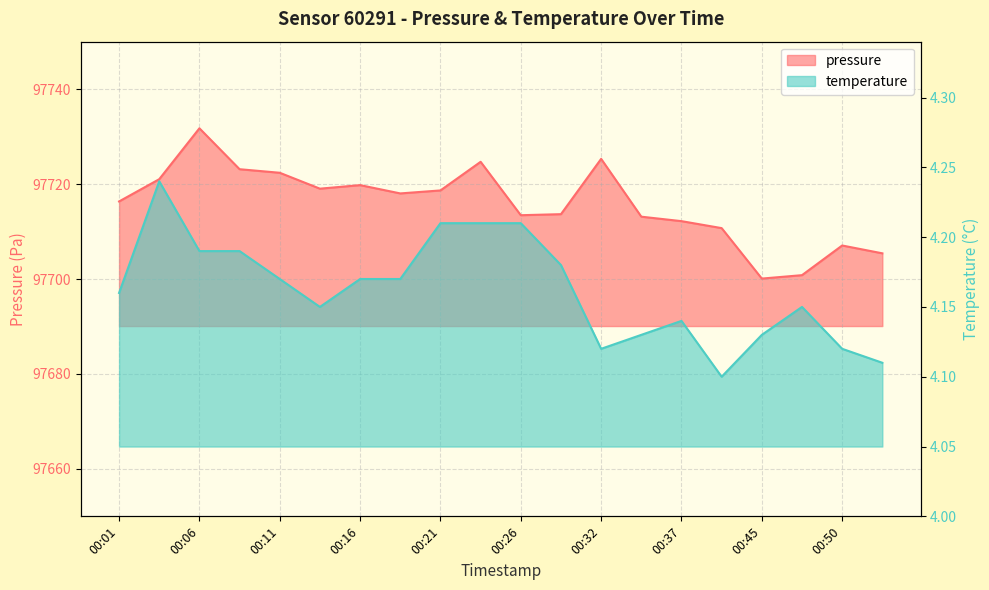

Reading left to right, extract all data points from this chart.

pressure: 00:01=97716.3	00:04=97721.0	00:06=97731.8	00:09=97723.1	00:11=97722.4	00:13=97719.0	00:16=97719.8	00:19=97718.0	00:21=97718.7	00:24=97724.7	00:26=97713.4	00:29=97713.7	00:32=97725.3	00:34=97713.1	00:37=97712.2	00:42=97710.7	00:45=97700.1	00:47=97700.8	00:50=97707.1	00:53=97705.4
temperature: 00:01=4.2	00:04=4.2	00:06=4.2	00:09=4.2	00:11=4.2	00:13=4.2	00:16=4.2	00:19=4.2	00:21=4.2	00:24=4.2	00:26=4.2	00:29=4.2	00:32=4.1	00:34=4.1	00:37=4.1	00:42=4.1	00:45=4.1	00:47=4.2	00:50=4.1	00:53=4.1